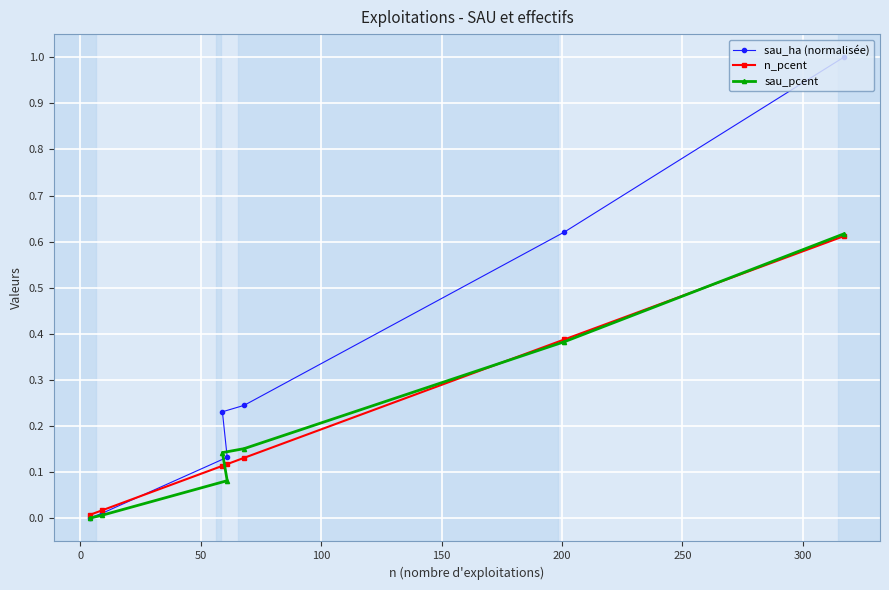

Which series has the largest total across all categories?

sau_ha (normalisée)